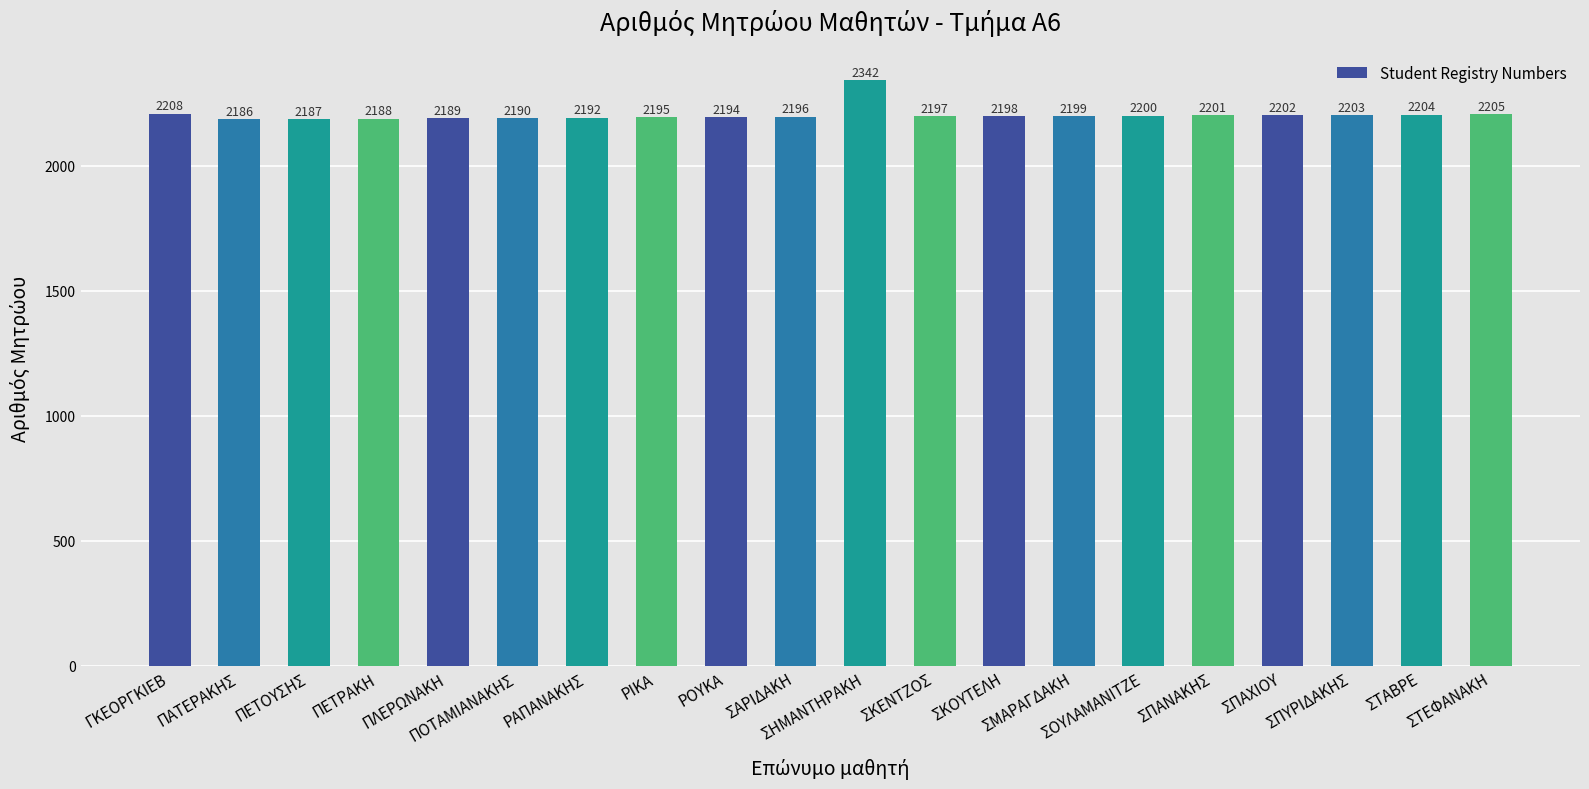

What is the ratio of the value at ΣΠΑΧΙΟΥ to the value at ΣΤΕΦΑΝΑΚΗ?

1.0